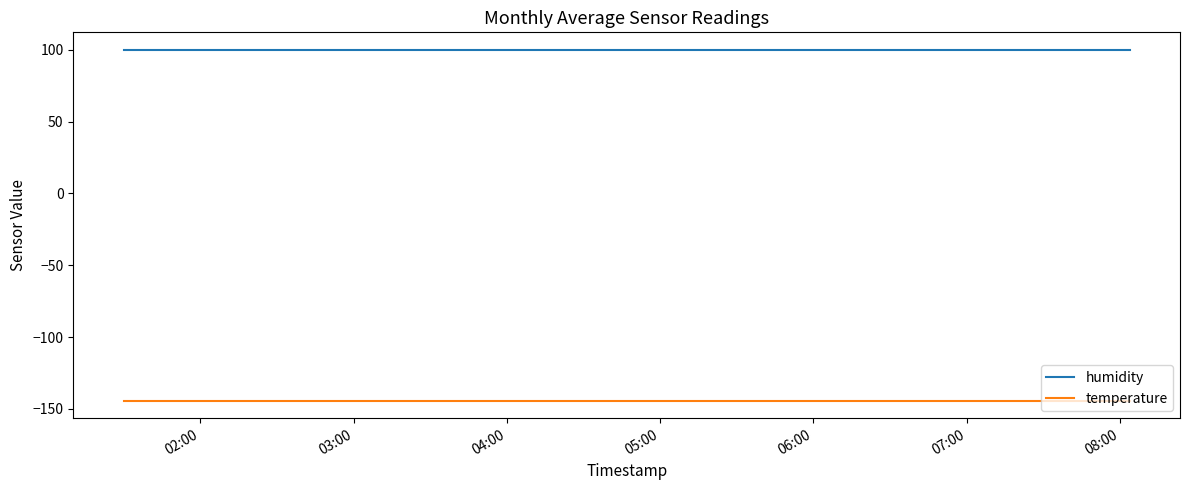

What is the smallest value displayed?

-144.3